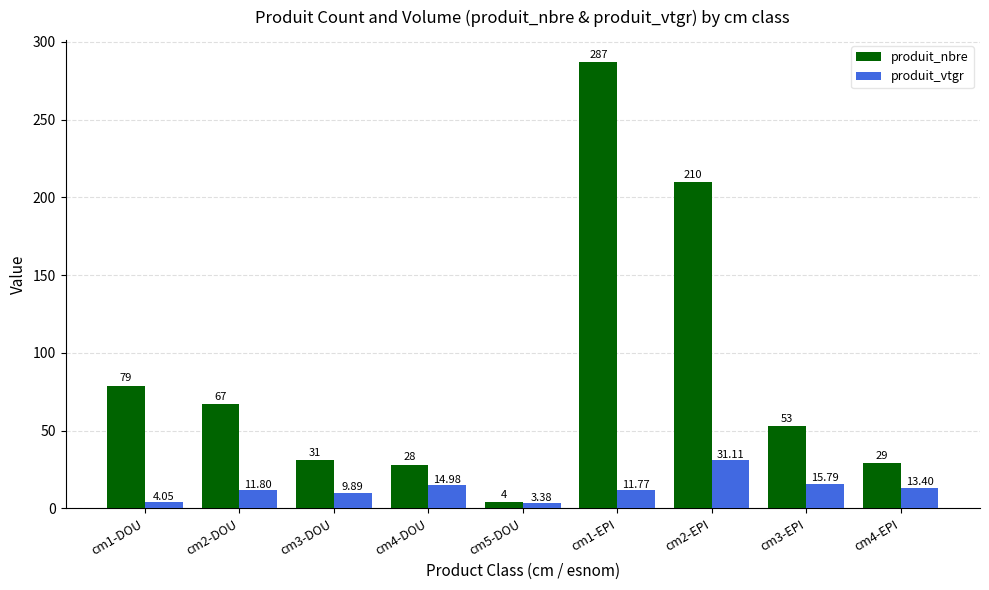

How many bars are there in total?

18